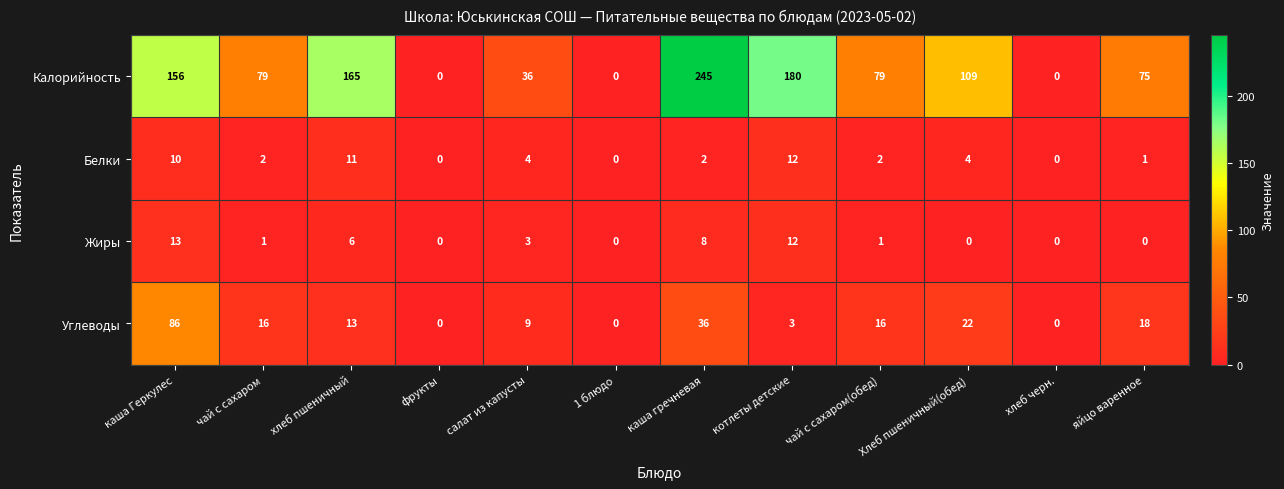

What value does the Углеводы series have at Хлеб пшеничный(обед)?

22